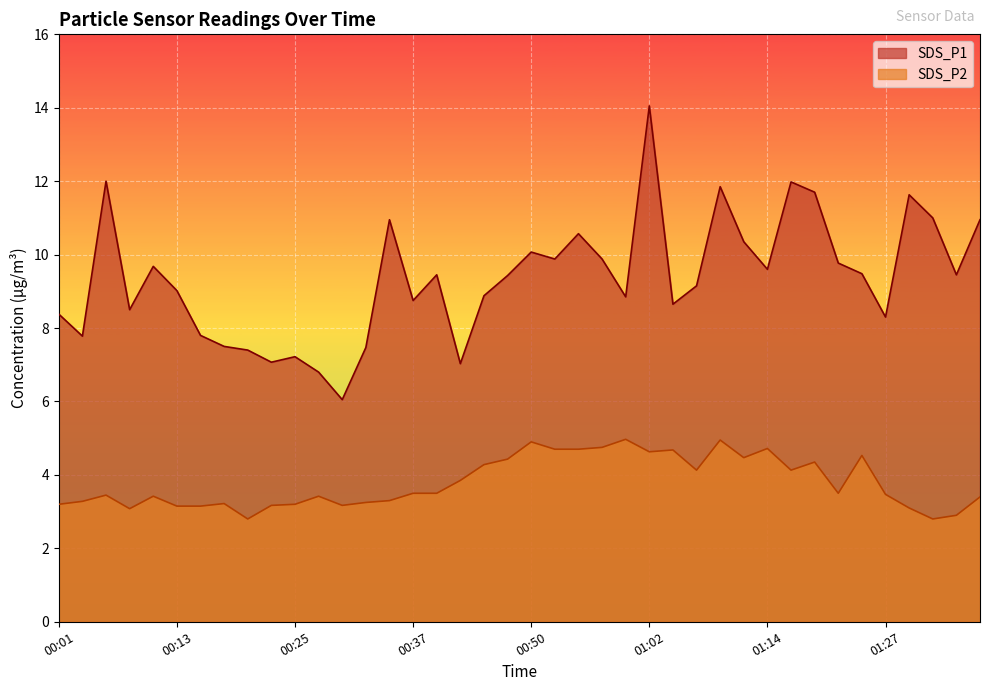

What is the difference between the SDS_P1 values at 00:23 and 01:29?

4.6